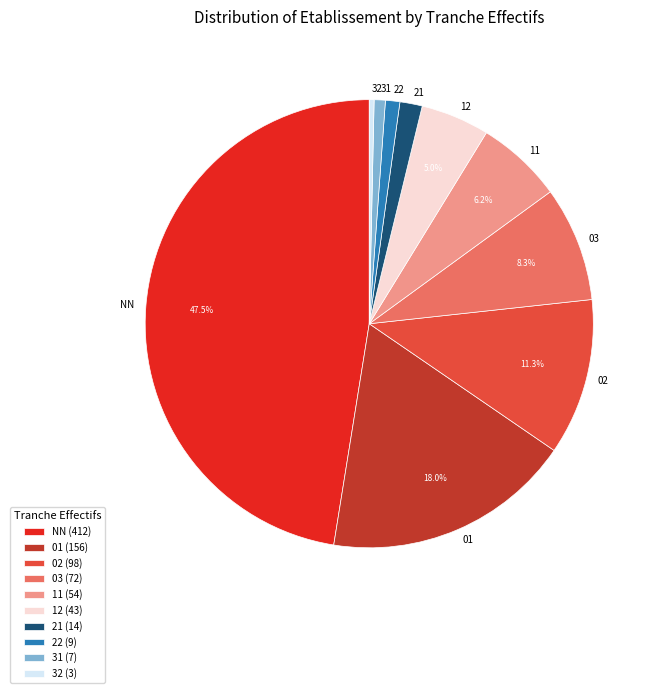

Which category has the biggest portion of the pie?

NN